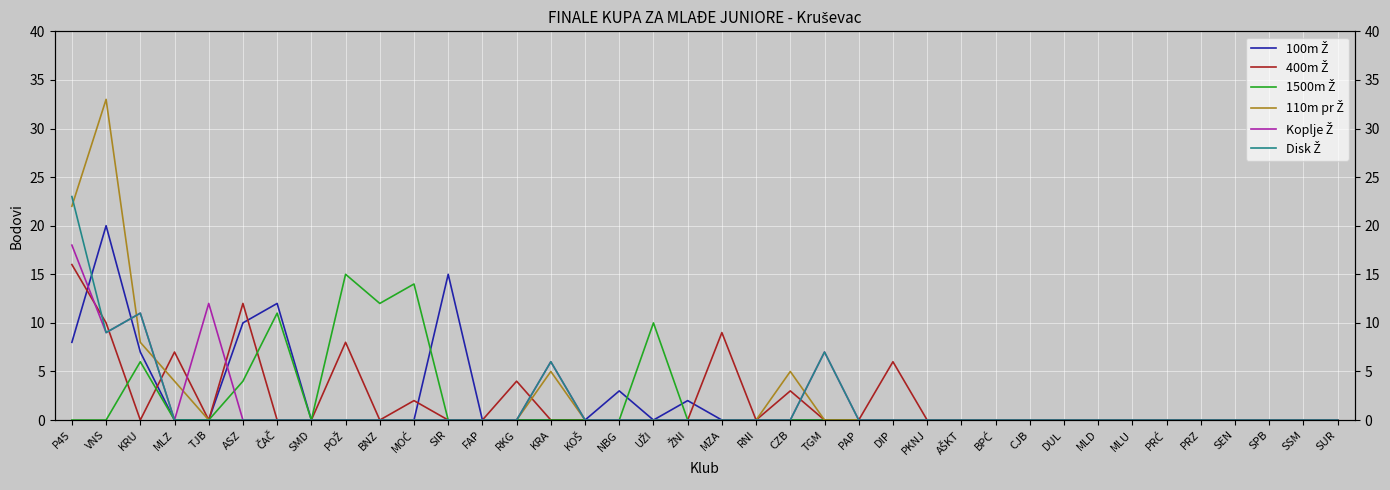

What is the difference between the maximum and second lowest values in the Koplje Ž series?

18